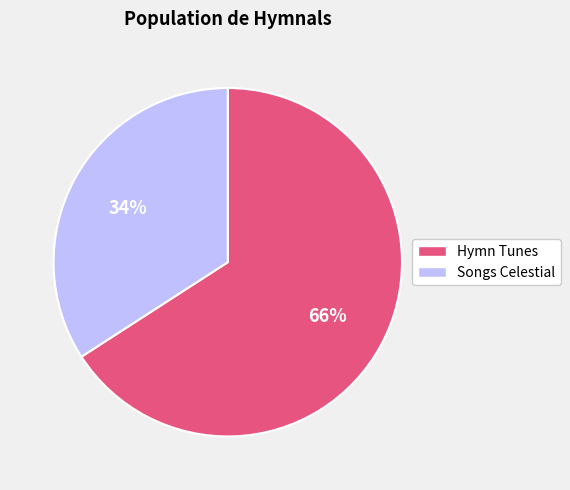

How many segments does this pie chart have?

2